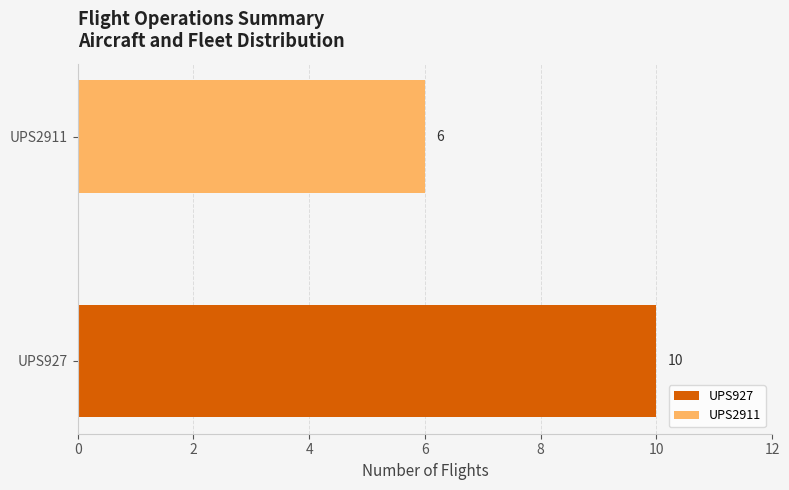

List the labels in order of value, smallest first.

UPS2911, UPS927